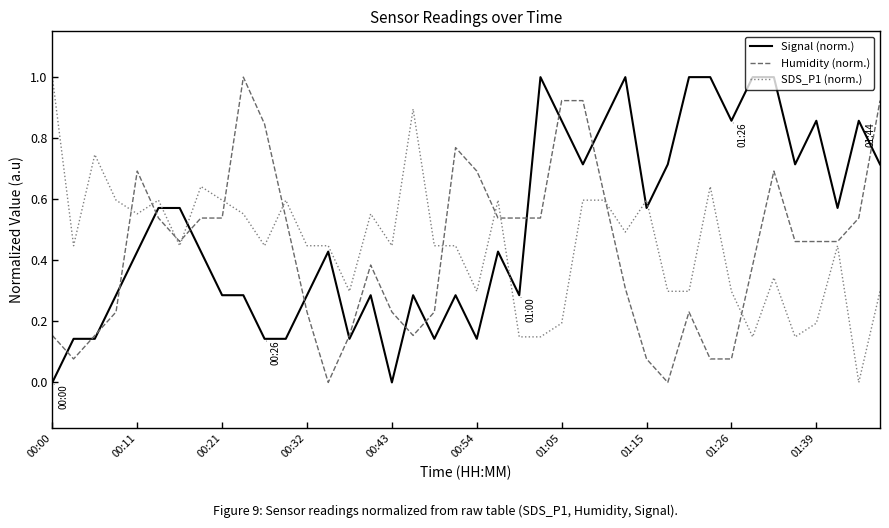

What is the maximum value for SDS_P1 (norm.)?

1.0